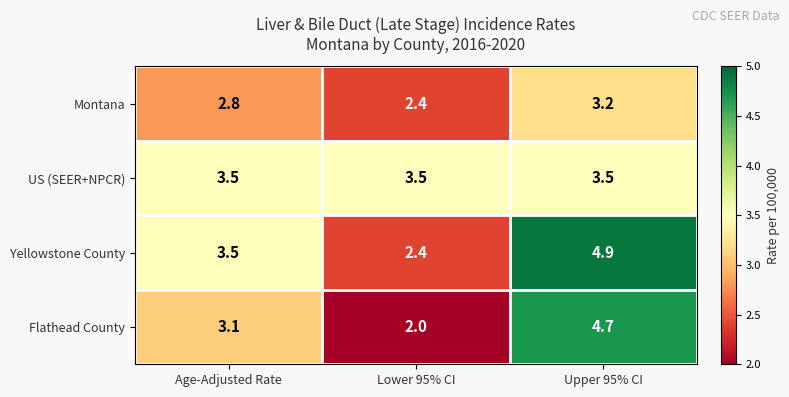

What is the difference between the highest and lowest values at Lower 95% CI?

1.5